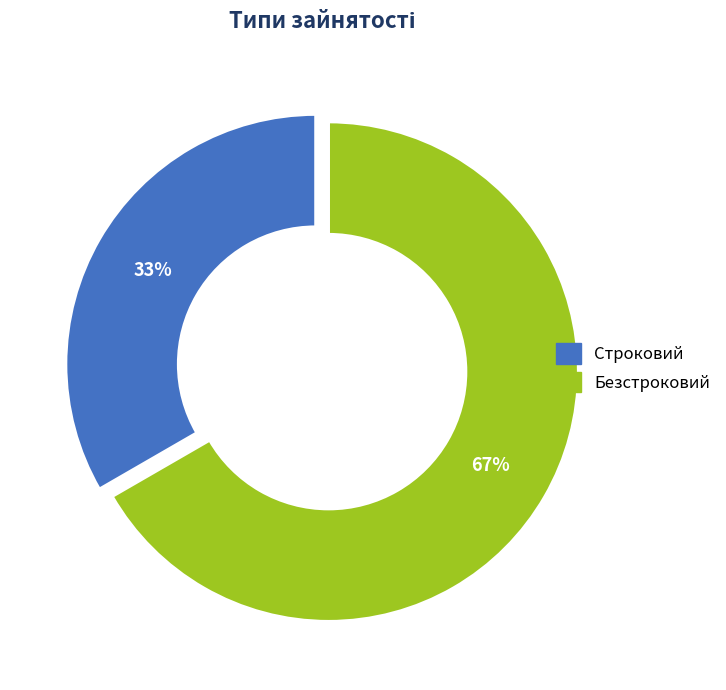

What is the smallest slice in the pie chart?

Строковий